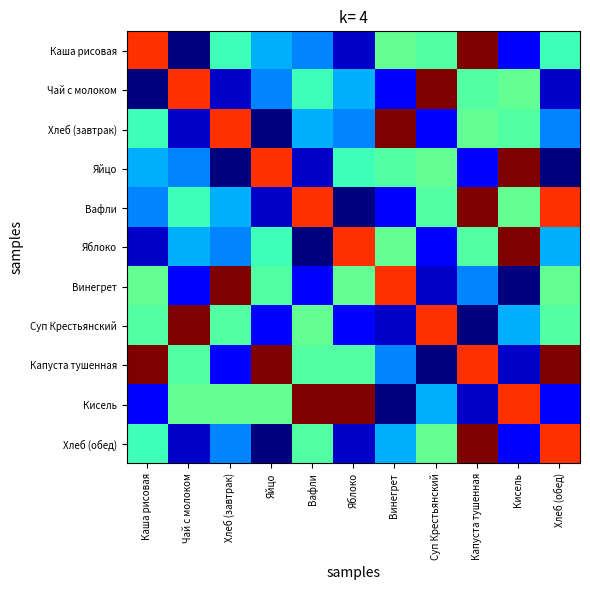

At which category is the sum across all series the highest?

Капуста тушенная